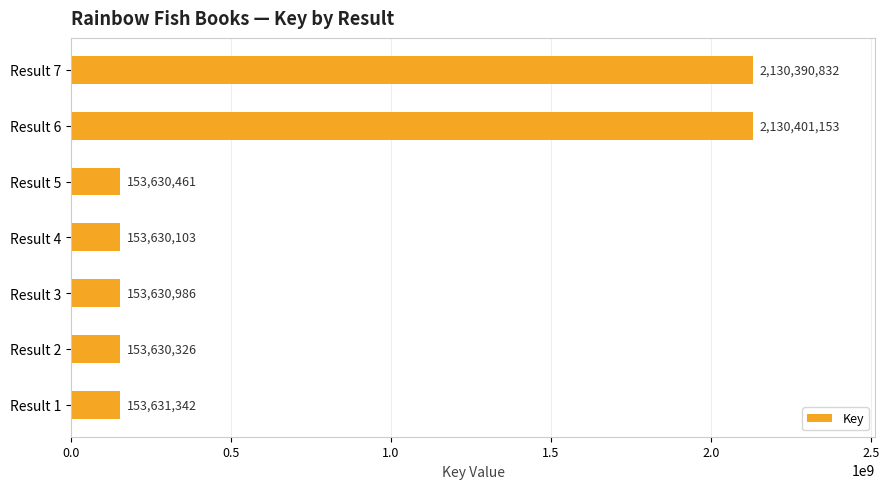

How many data points are less than 153630986?

3